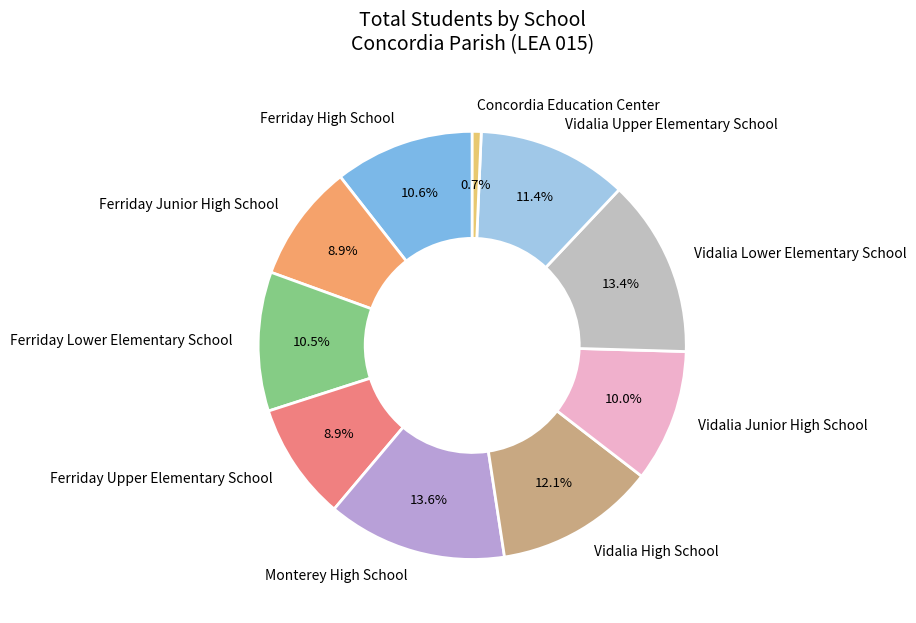

What percentage is the Vidalia High School slice, to the nearest percent?

12%